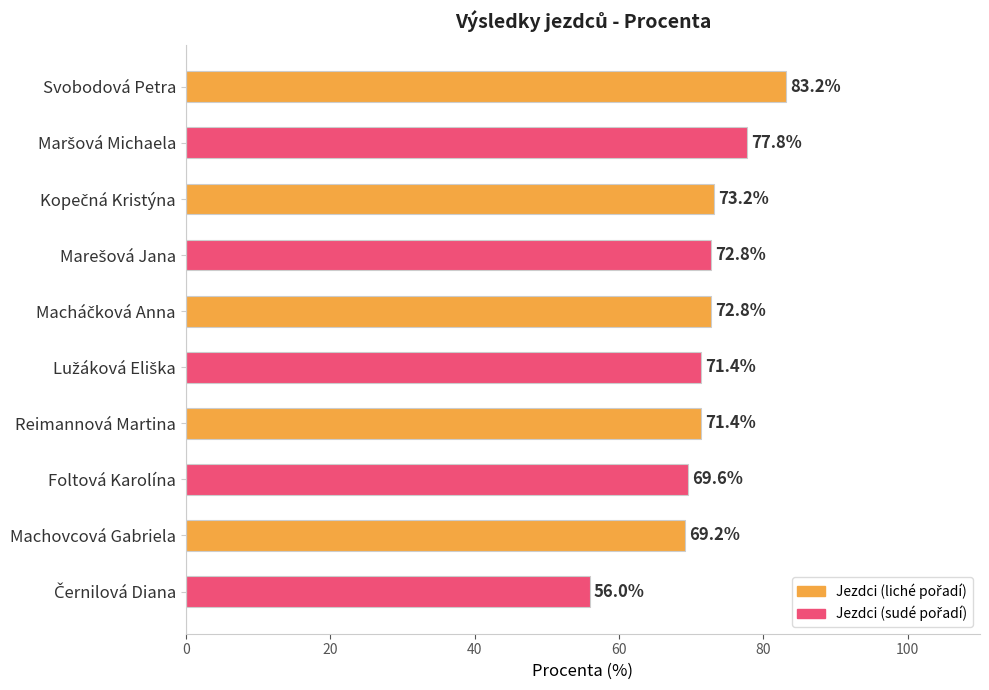

What is the sum of all values?

717.4